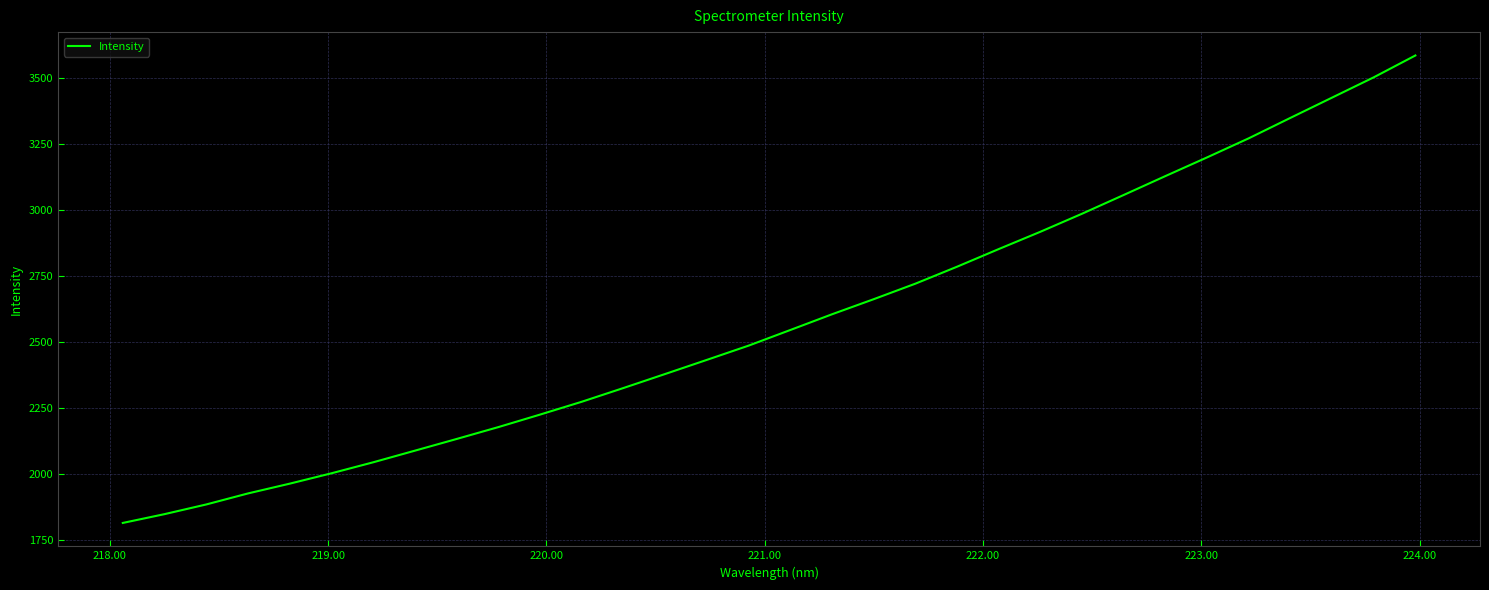

What is the difference between the maximum and minimum values?

1772.5